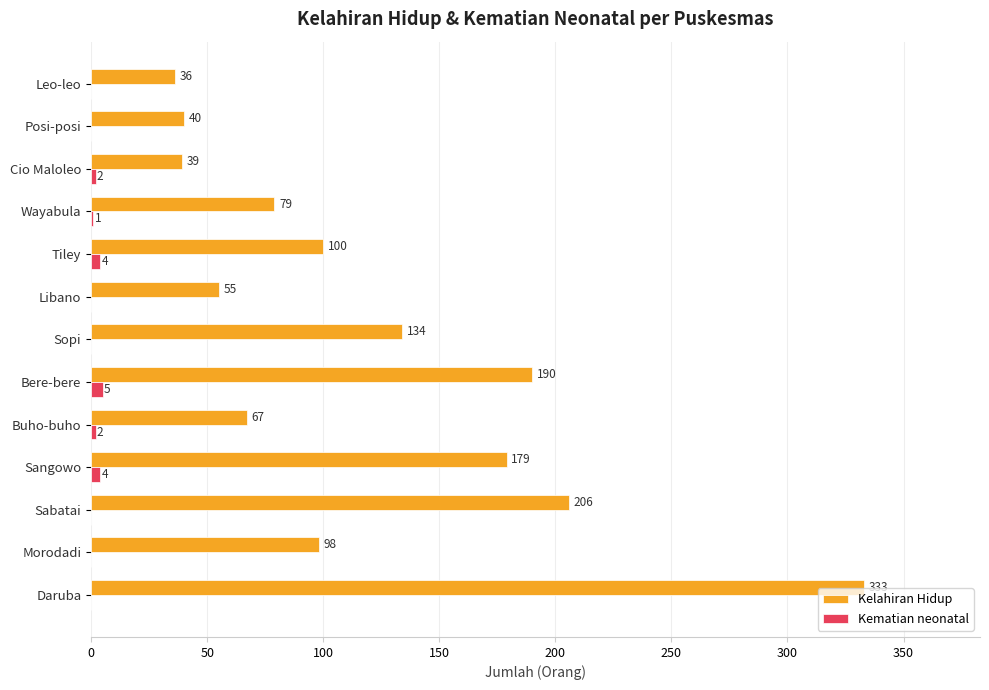

Which series has the largest total across all categories?

Kelahiran Hidup